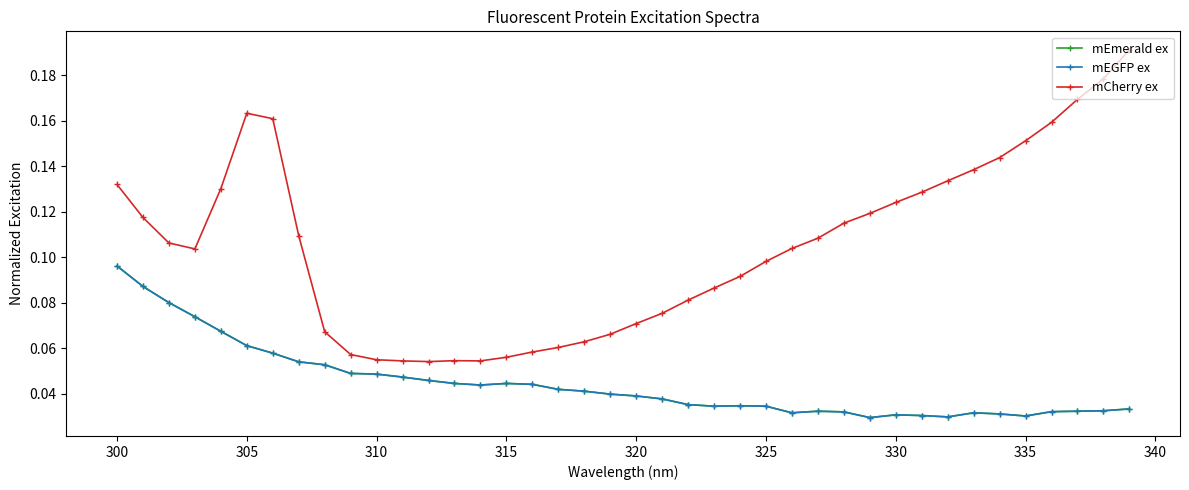

How many lines are shown in the chart?

3